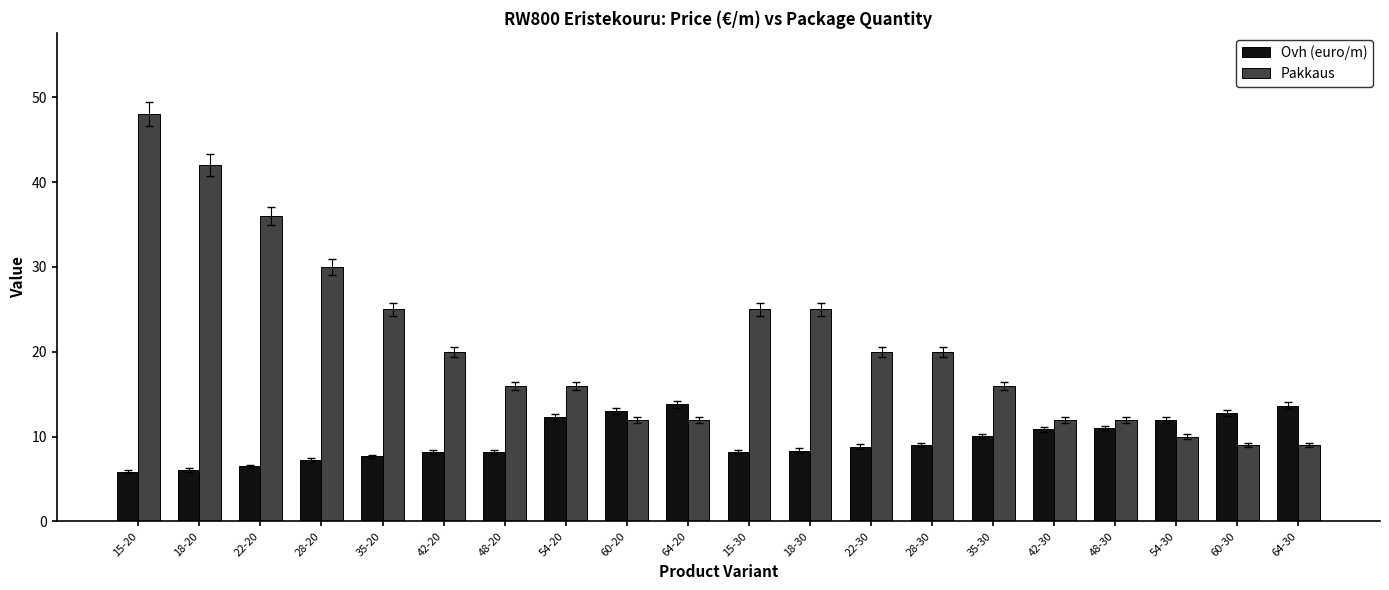

Rank the series by their maximum value, from highest to lowest.

Pakkaus, Ovh (euro/m)